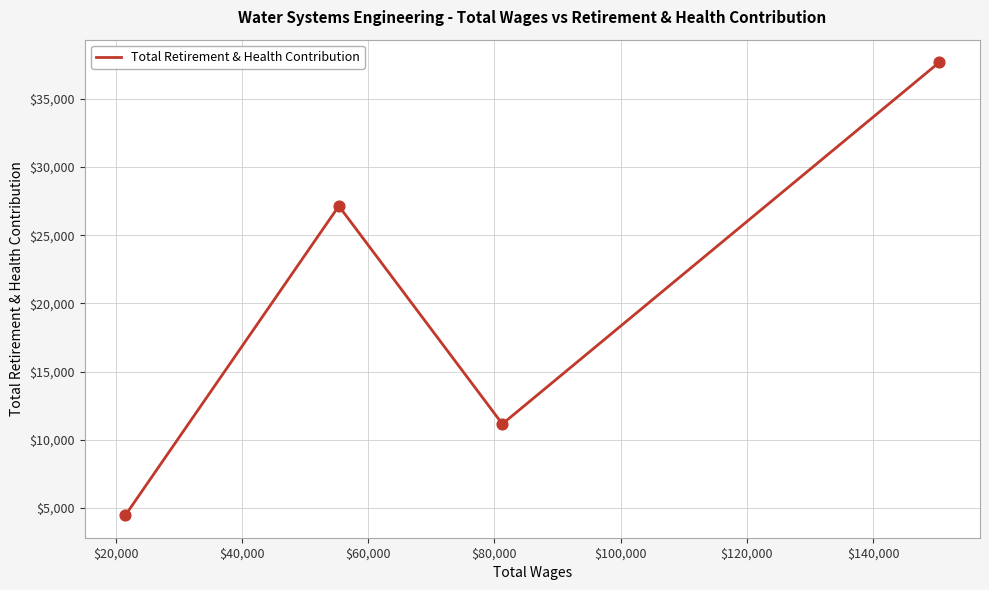

True or false: the data has more than 2 interior local peaks.

False